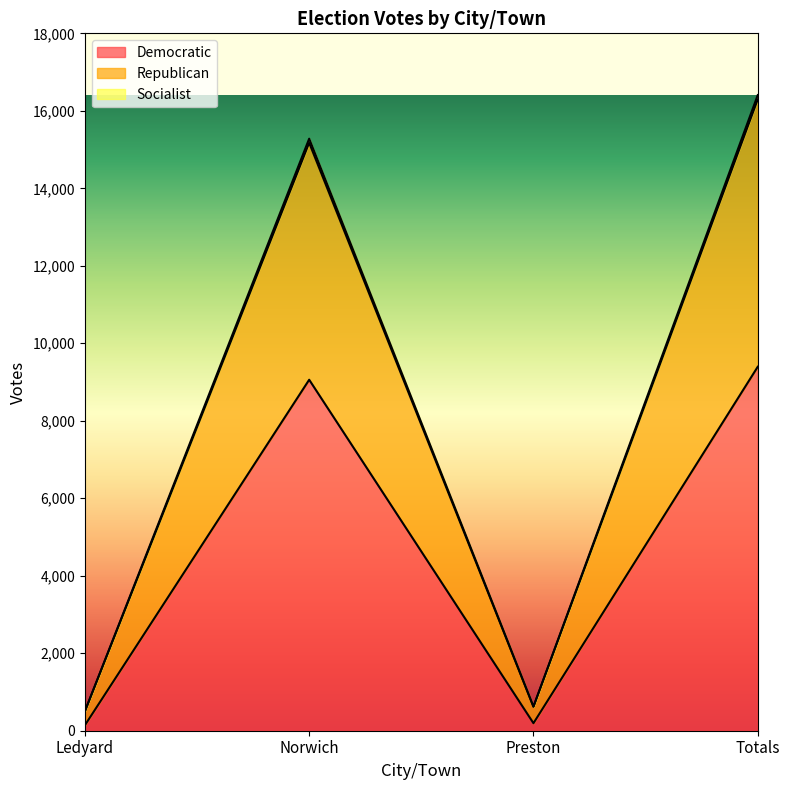

Is it true that Republican equals 9396 at Totals?

False